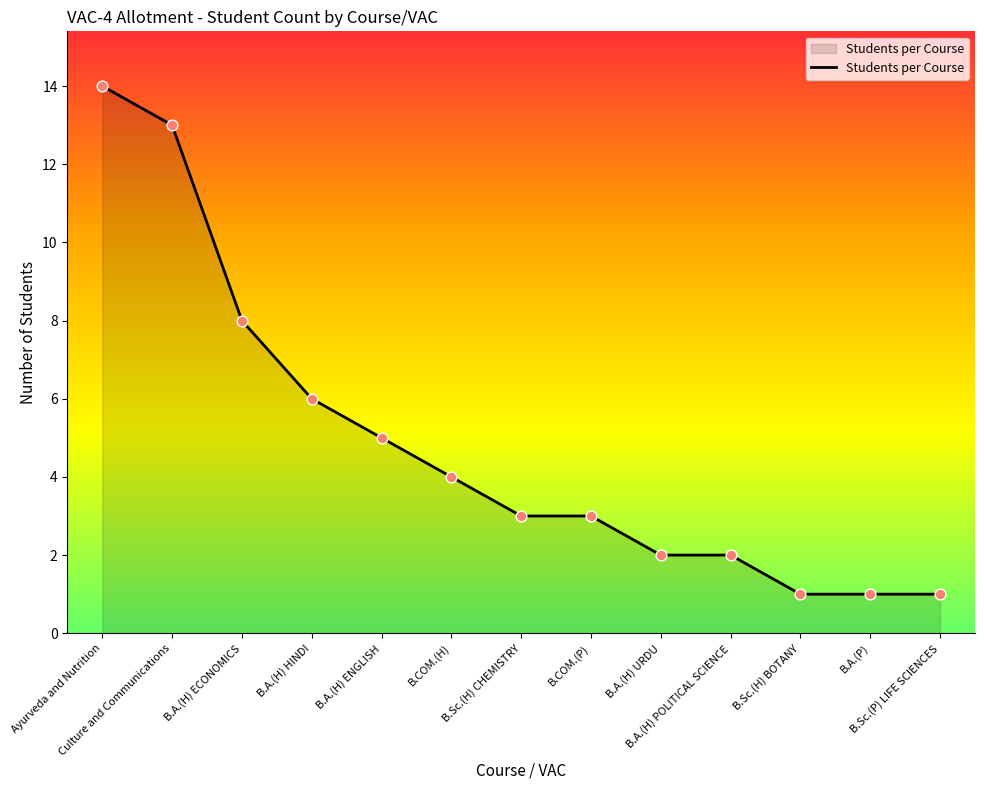

What is the change in value from B.A.(H) HINDI to B.A.(H) ENGLISH?

-1